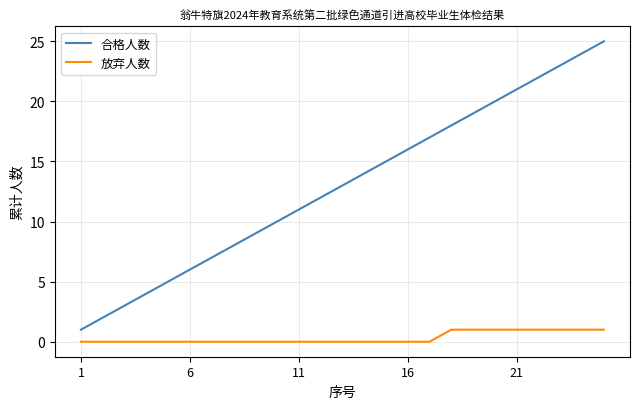

List the series in order of their peak value, lowest first.

放弃人数, 合格人数